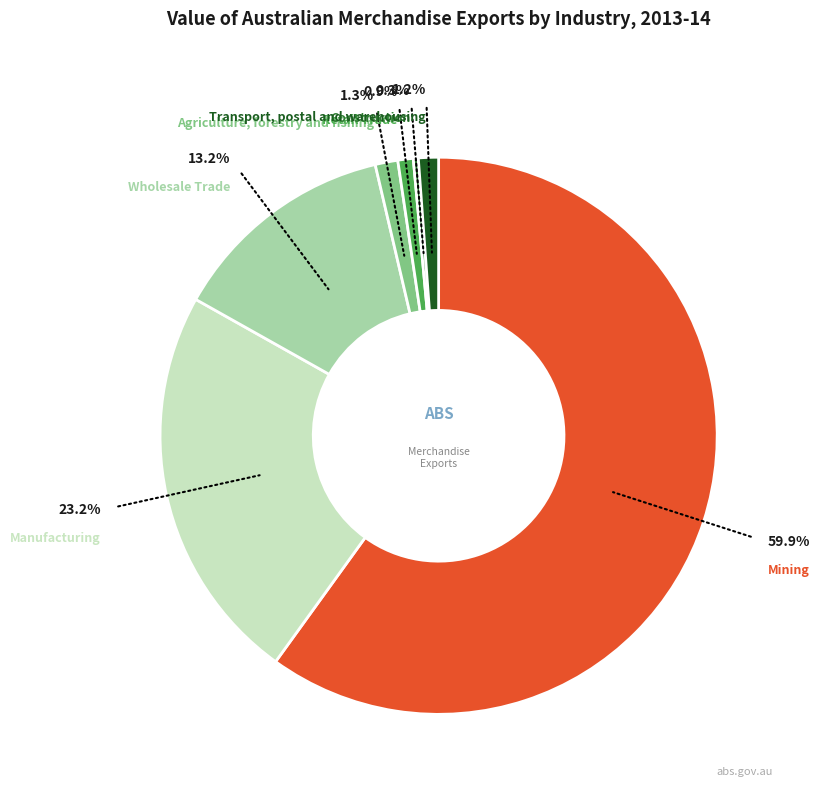

Is there any slice that represents more than half of the pie?

Yes